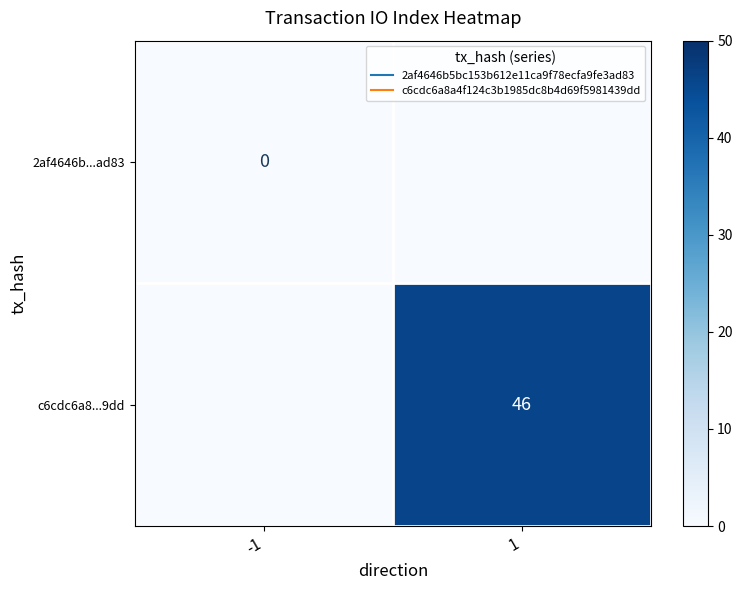

List the labels in order of 2af4646b...ad83 value, smallest first.

-1, 1